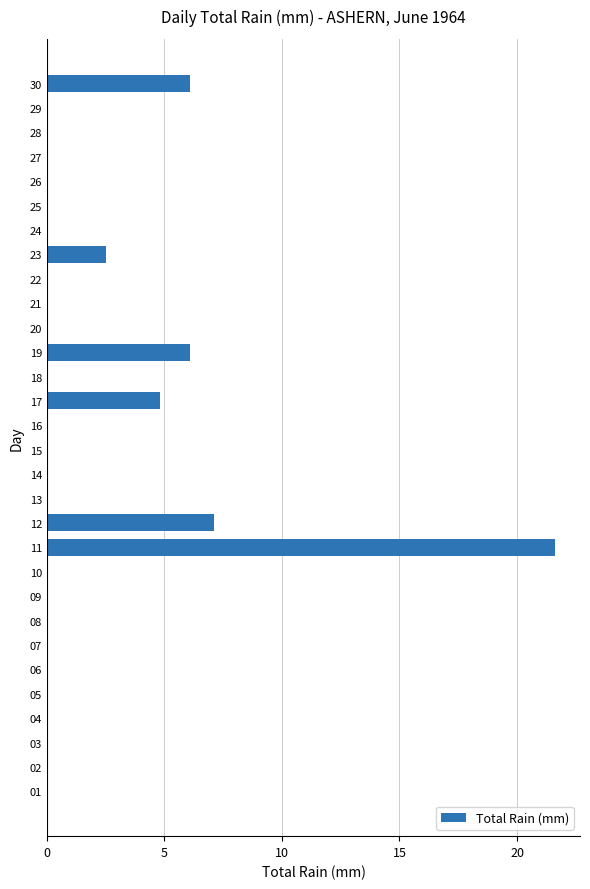

Which has a higher value, 25 or 23?

23